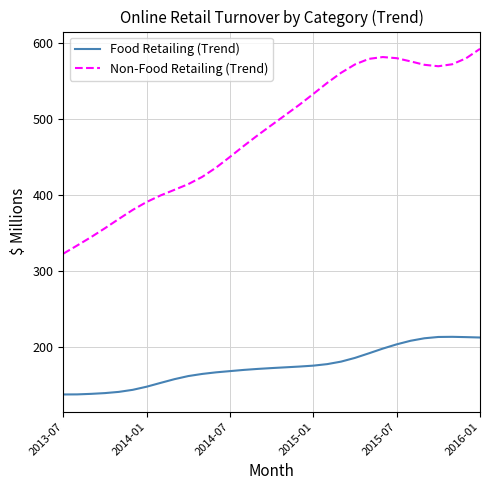

In Non-Food Retailing (Trend), how many points are higher than both neighbors (excluding endpoints)?

1